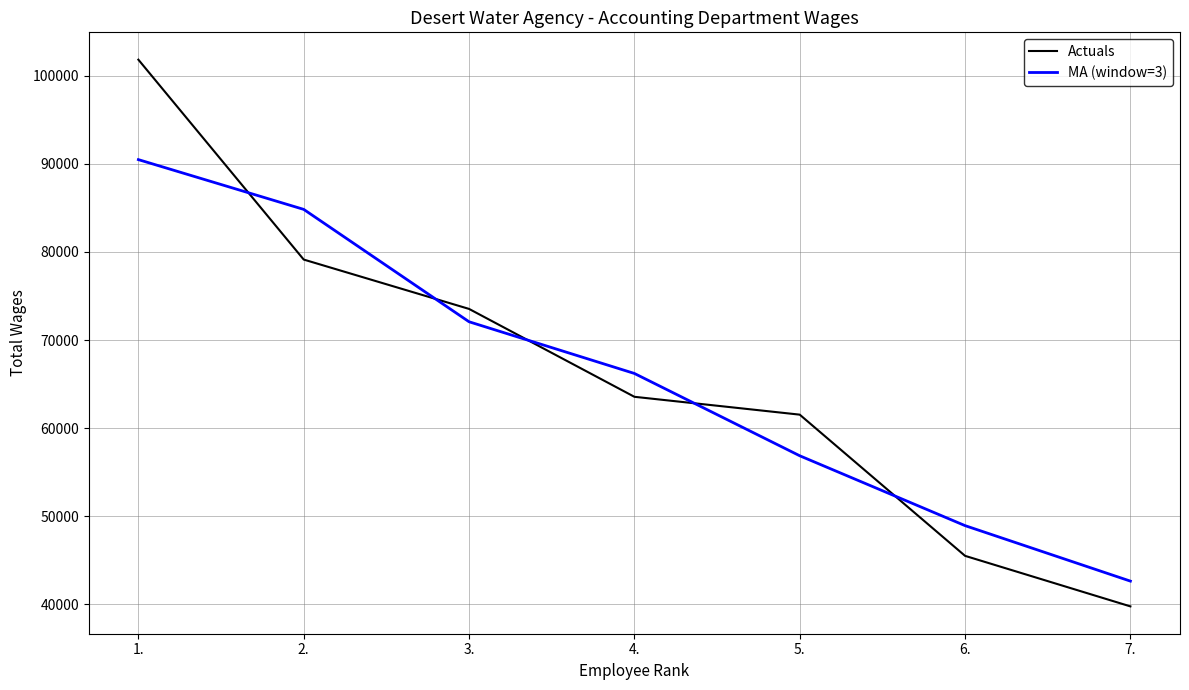

What is the average value of the Actuals series?

66408.1